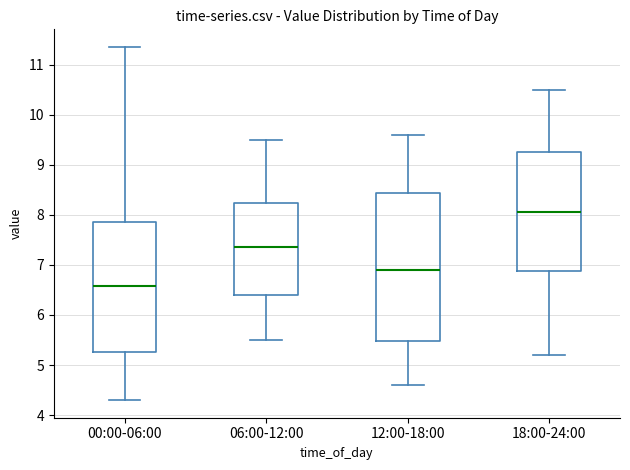

Which box is the tallest, from its lower edge to its upper edge?

12:00-18:00